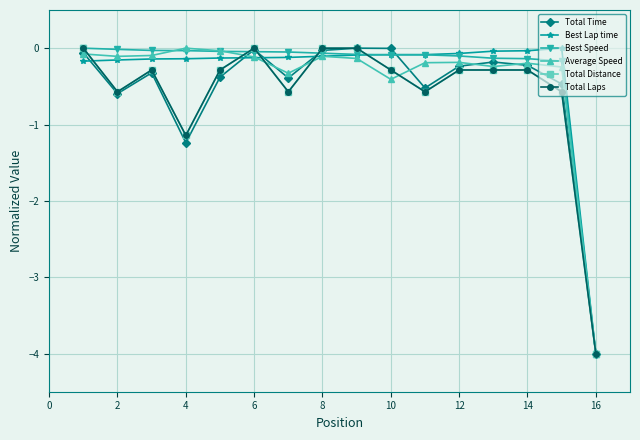

At which category does Total Distance reach its first local peak?

4